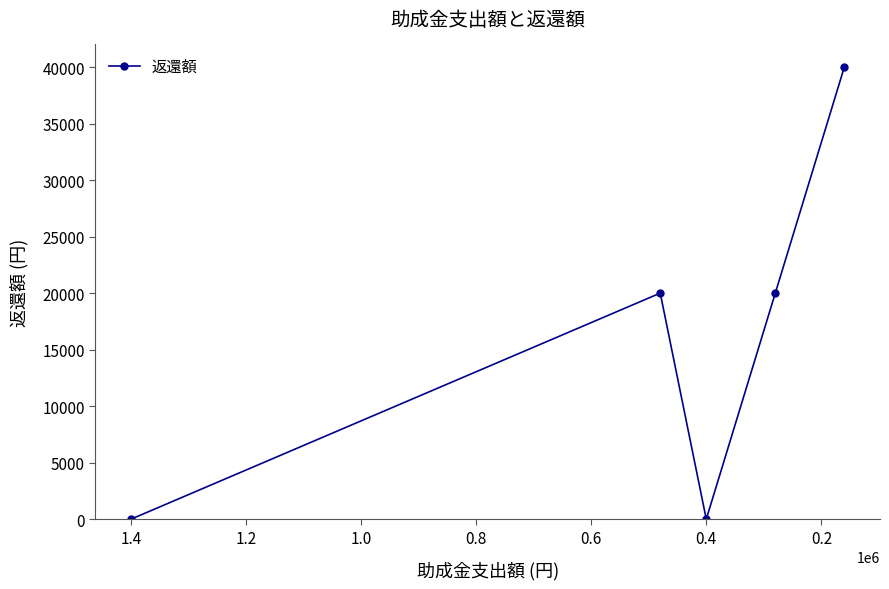

How many categories are shown in the chart?

5